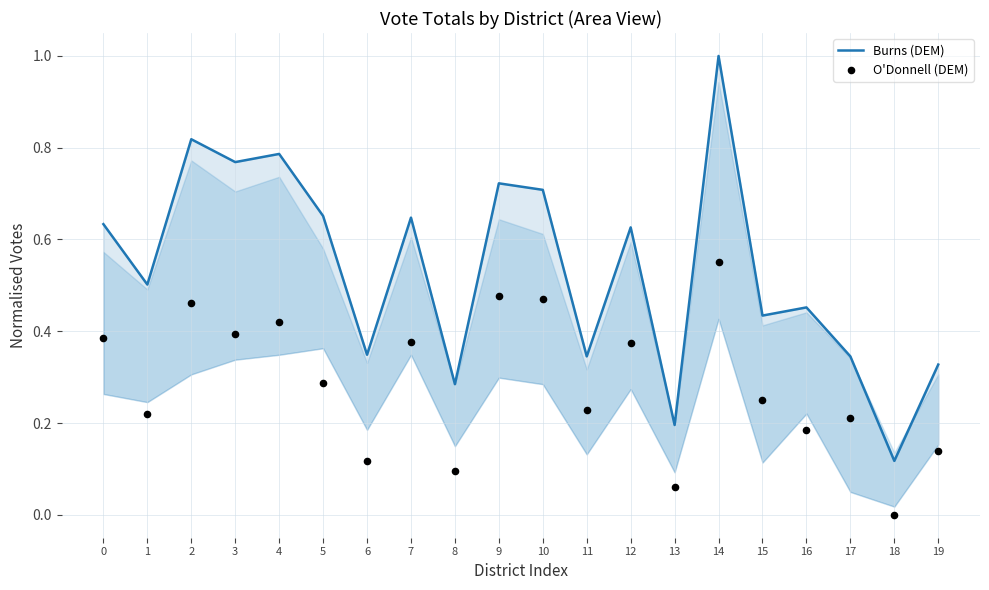

At how many categories does at least one series exceed 0?

20